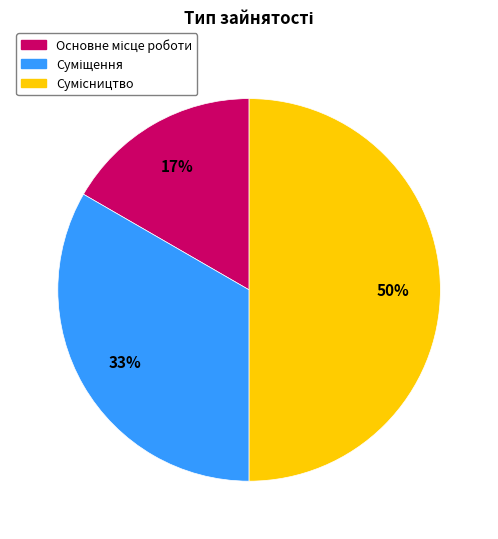

To the nearest percent, what is the average slice percentage?

33%